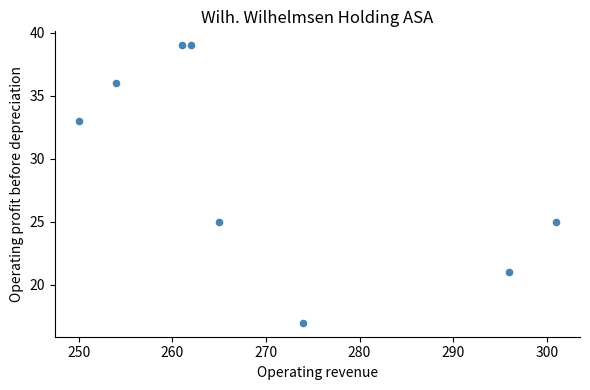

What is the average Y value?

29